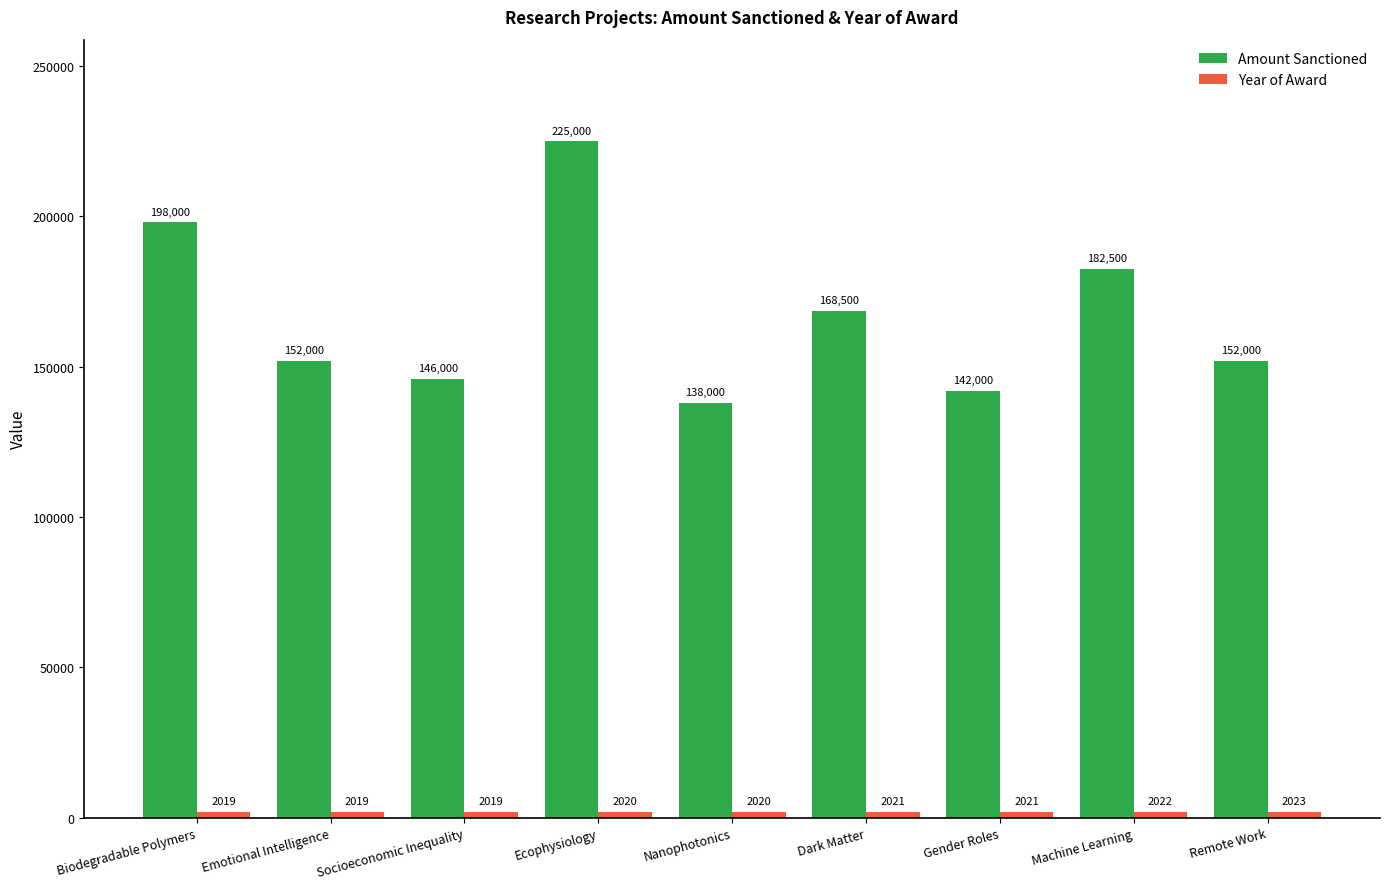

What is the spread (max minus min) of values at Machine Learning?

180478